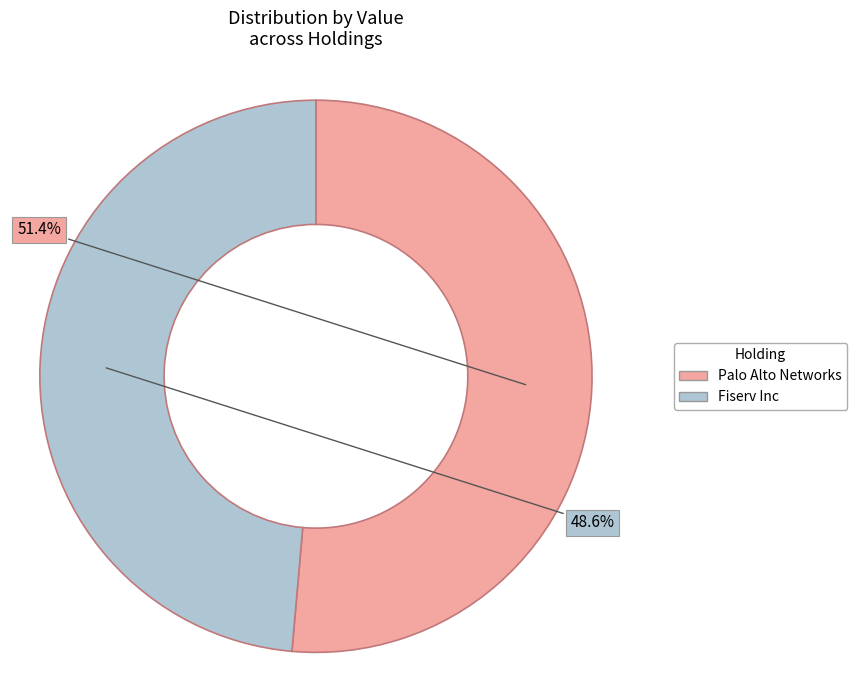

What portion of the pie excludes Fiserv Inc?

51.4%